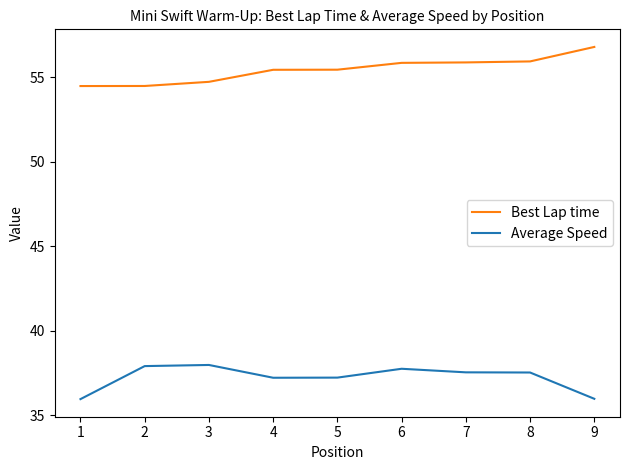

True or false: Average Speed has a value of 52.9 at 5.

False